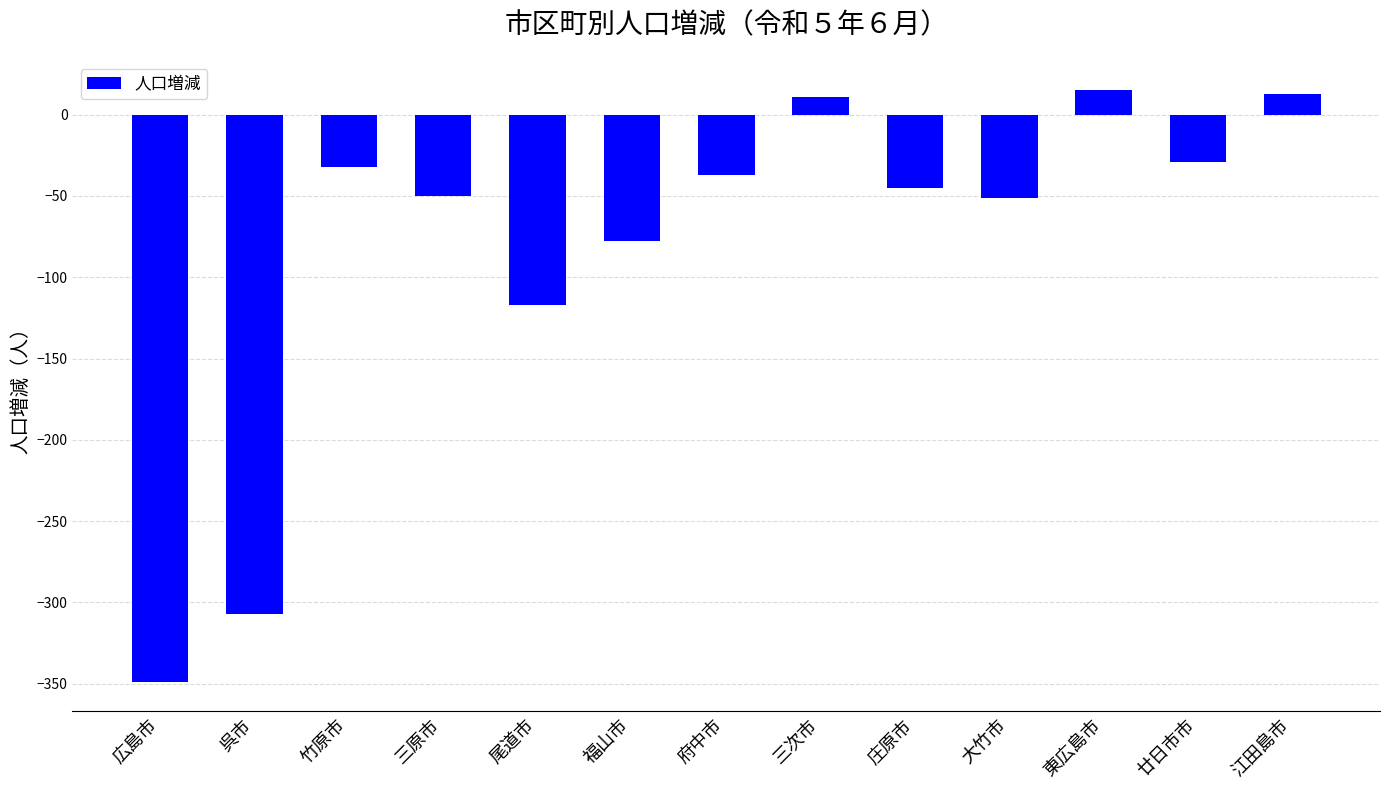

Which has a higher value, 三原市 or 竹原市?

竹原市